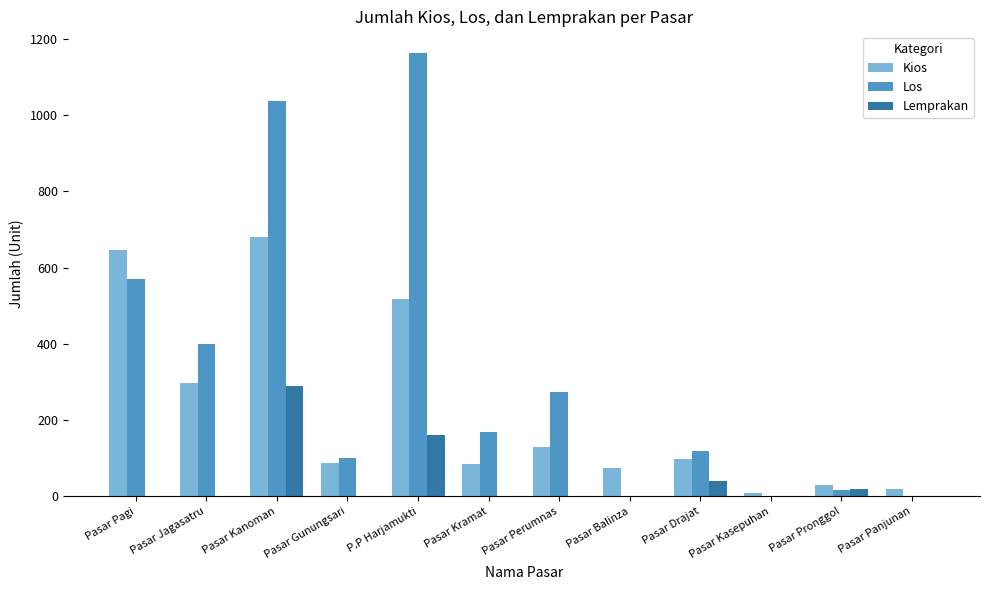

Which series has the largest total across all categories?

Los